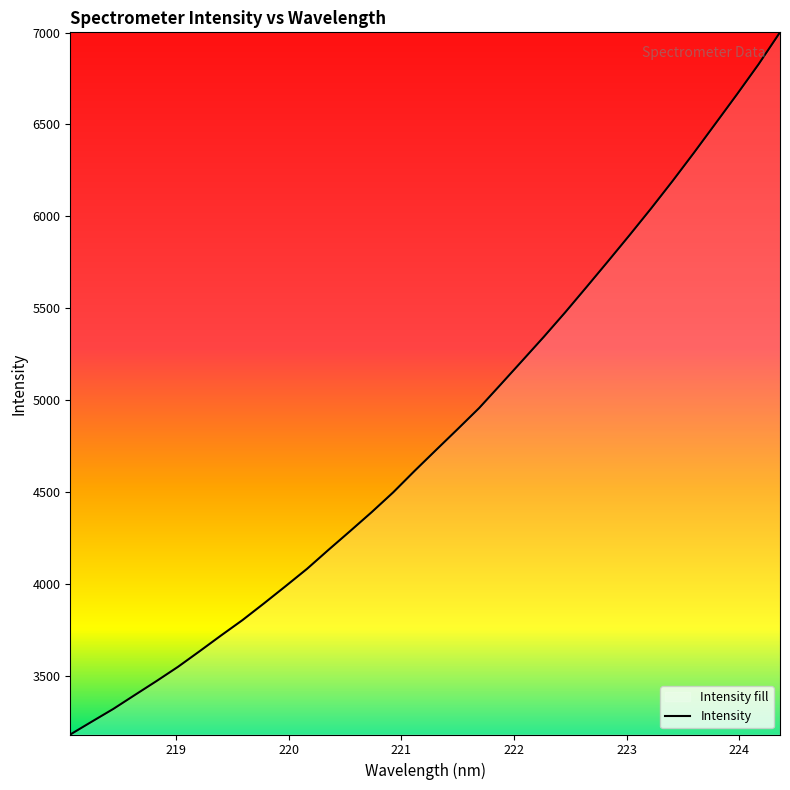

What is the difference between the maximum and minimum values?

3817.5